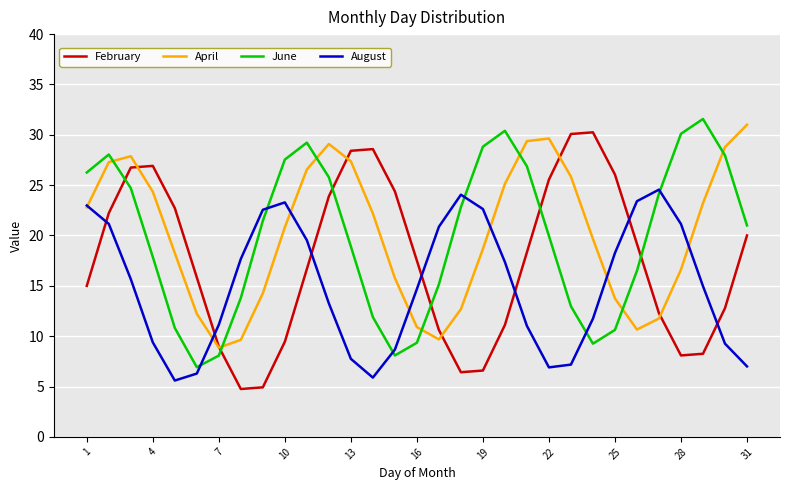

What is the lowest value of the June series?

6.9